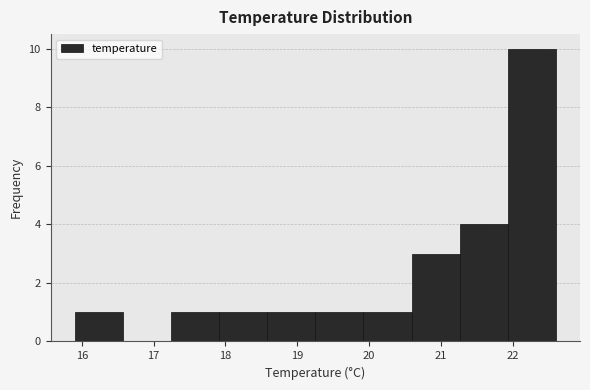

How tall is the bar that spans 21.93 to 22.60 on the x-axis? Neither the bar edges nor the heights are printed on the chart, so give them approximately, as read against the axes.

10